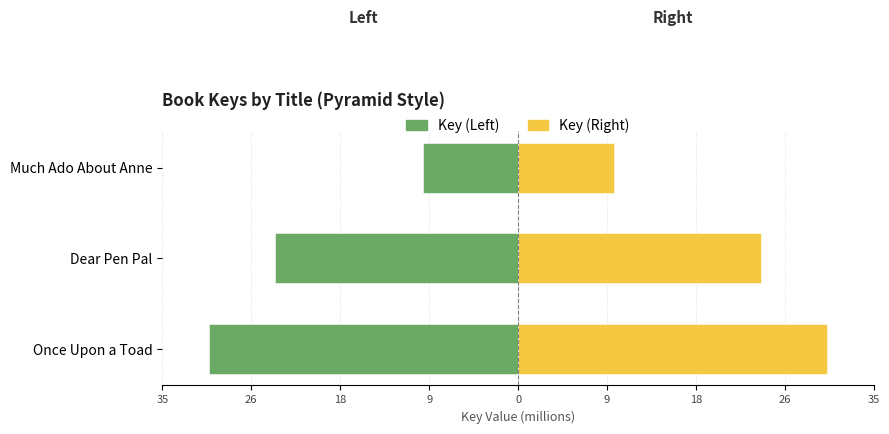

What are all the series names shown in the legend?

Key (Left), Key (Right)